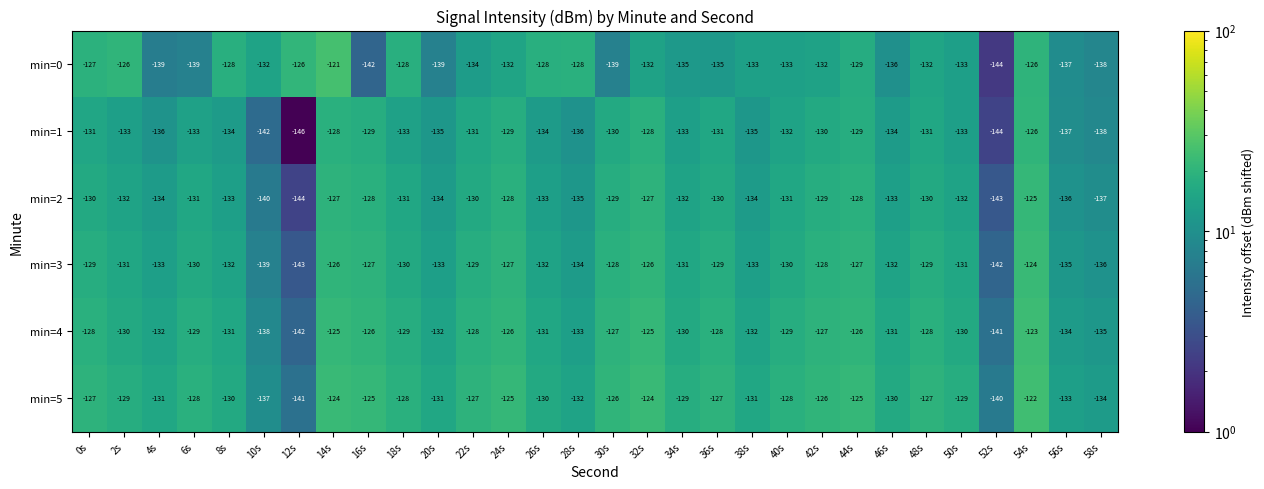

At which category does the chart reach its minimum across all series?

12s